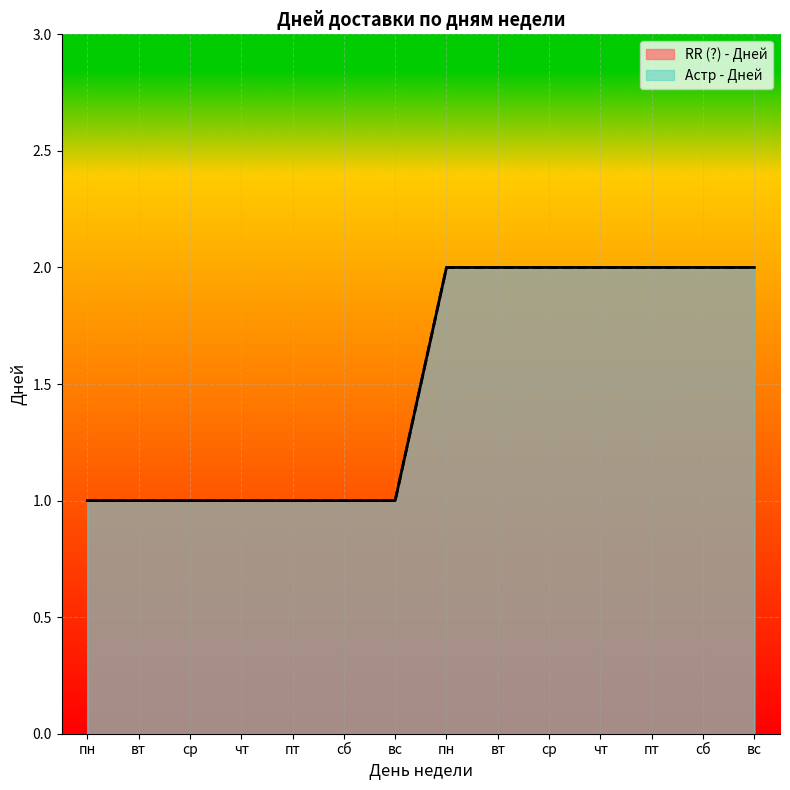

Reading left to right, list all the values displayed in this chart.

RR (?) - Дней: пн=1	вт=1	ср=1	чт=1	пт=1	сб=1	вс=1	пн=2	вт=2	ср=2	чт=2	пт=2	сб=2	вс=2
Астр - Дней: пн=1	вт=1	ср=1	чт=1	пт=1	сб=1	вс=1	пн=2	вт=2	ср=2	чт=2	пт=2	сб=2	вс=2